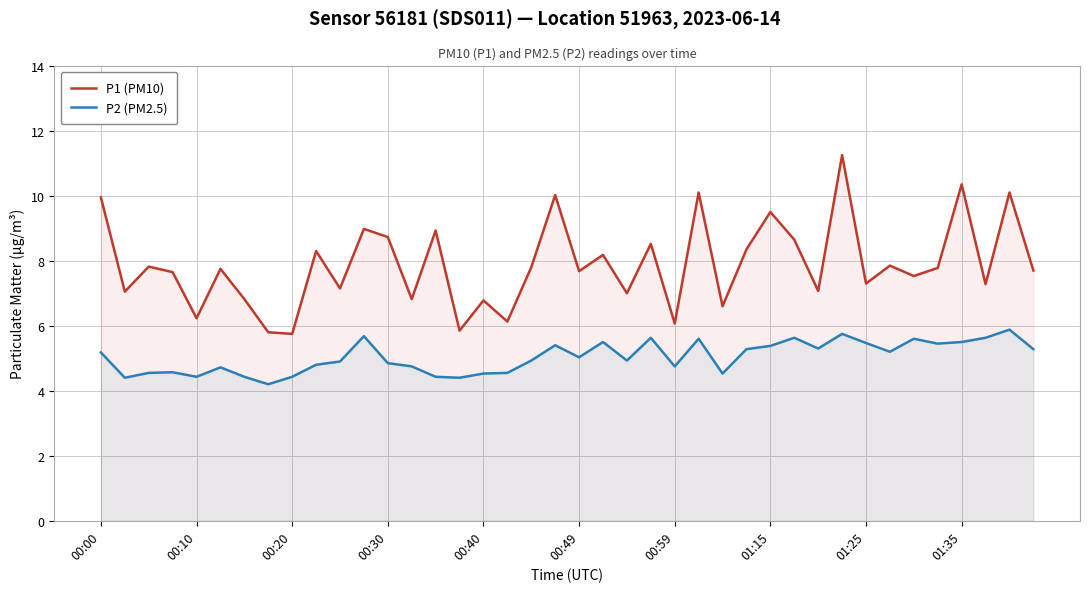

What is the average value of the P1 (PM10) series?

7.9